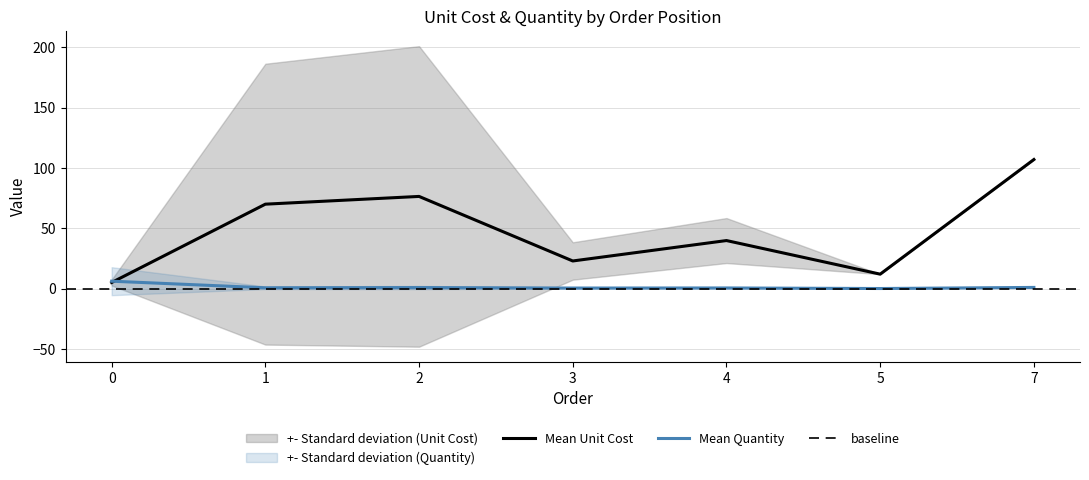

At 7, list the series in order from largest to smallest.

Unit Cost, Quantity